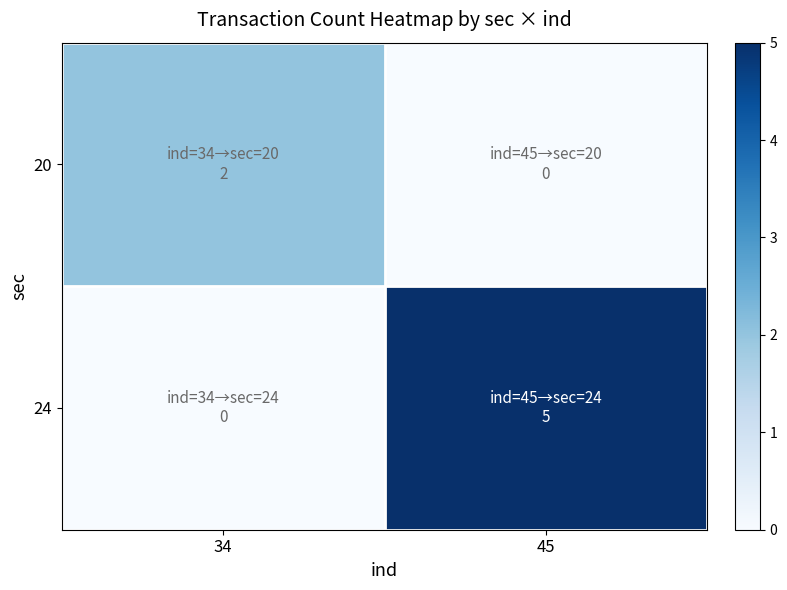

Reading left to right, list all the values displayed in this chart.

20: 34=2	45=0
24: 34=0	45=5